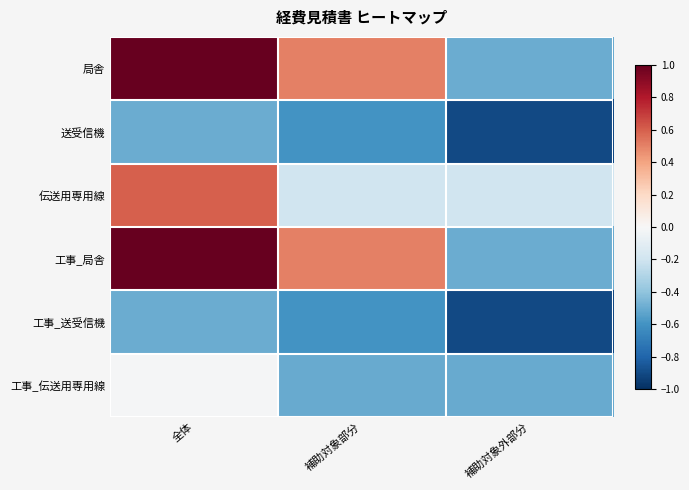

Reading right to left, list all the values displayed in this chart.

局舎: 補助対象外部分=-0.5	補助対象部分=0.5	全体=1.0
送受信機: 補助対象外部分=-0.9	補助対象部分=-0.6	全体=-0.5
伝送用専用線: 補助対象外部分=-0.2	補助対象部分=-0.2	全体=0.6
工事_局舎: 補助対象外部分=-0.5	補助対象部分=0.5	全体=1.0
工事_送受信機: 補助対象外部分=-0.9	補助対象部分=-0.6	全体=-0.5
工事_伝送用専用線: 補助対象外部分=-0.5	補助対象部分=-0.5	全体=-0.0